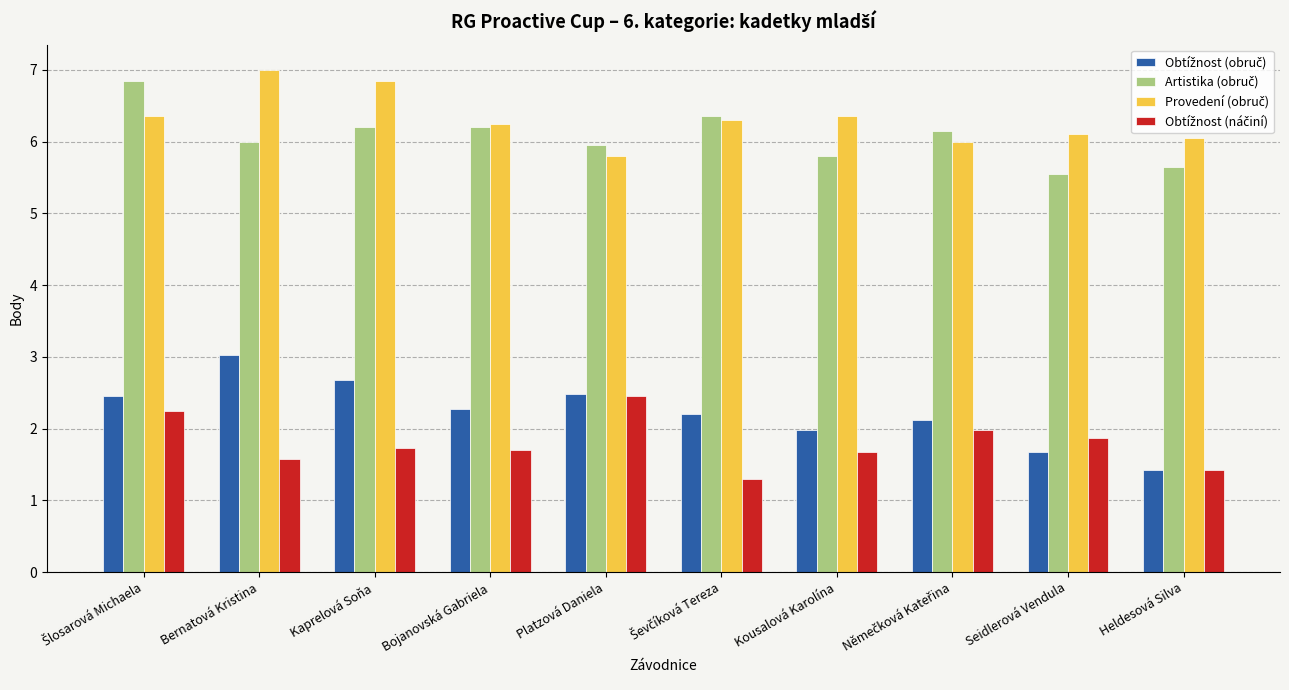

What is the total value across all series at Bernatová Kristina?

17.6